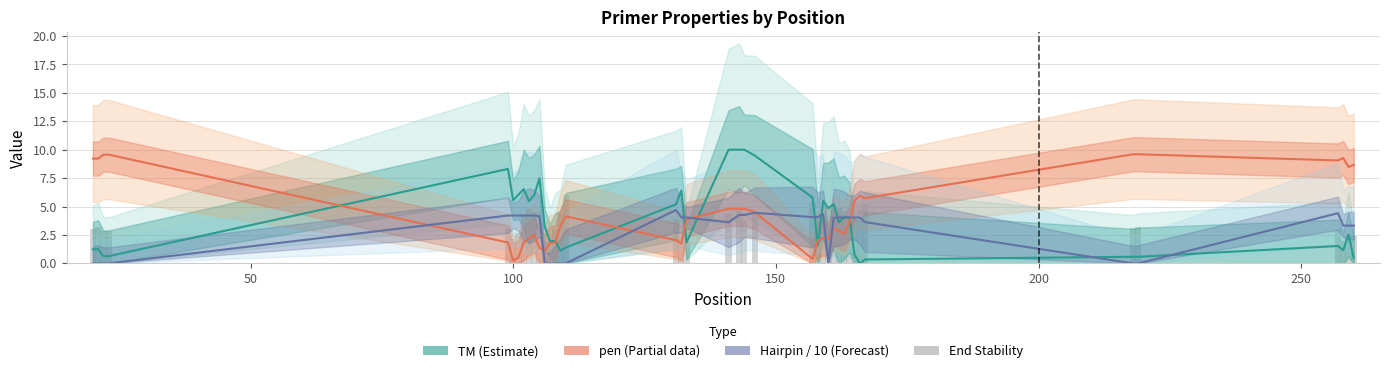

How many series are shown in this chart?

4